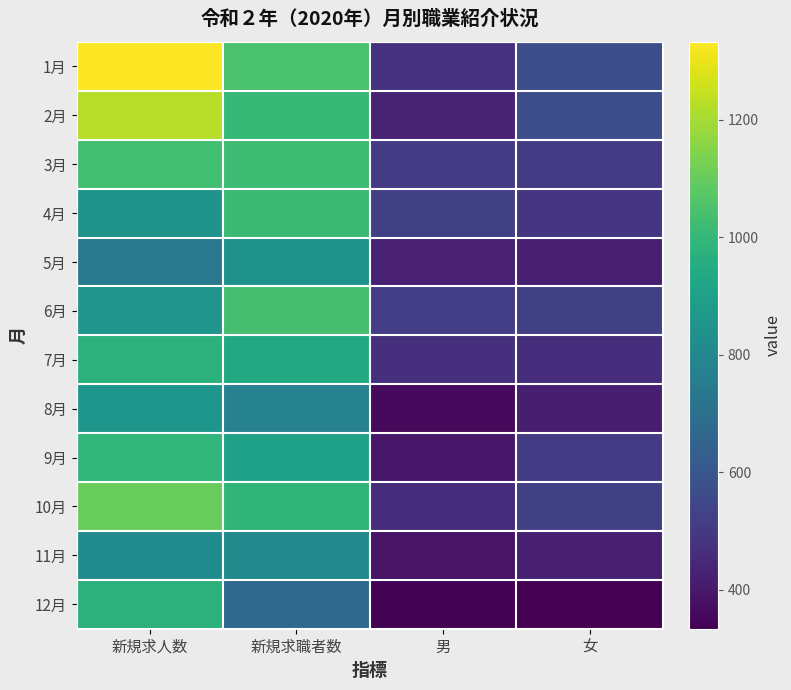

Count the number of data series in this chart.

12